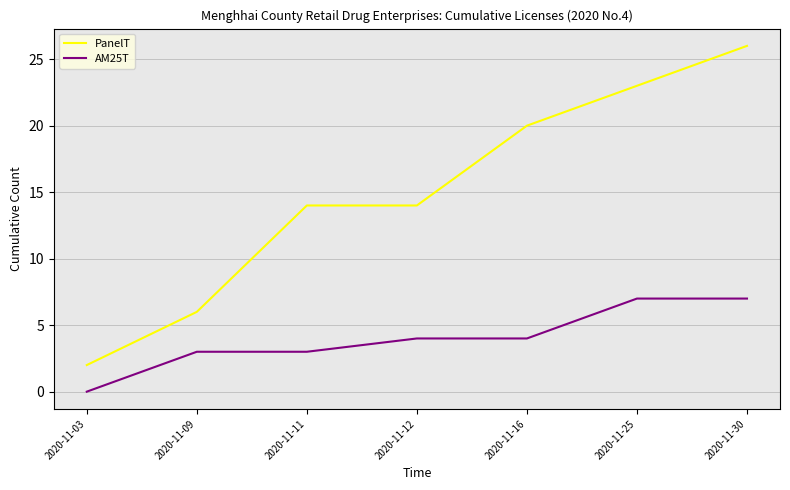

What is the difference between the second highest and minimum values in the PanelT series?

21